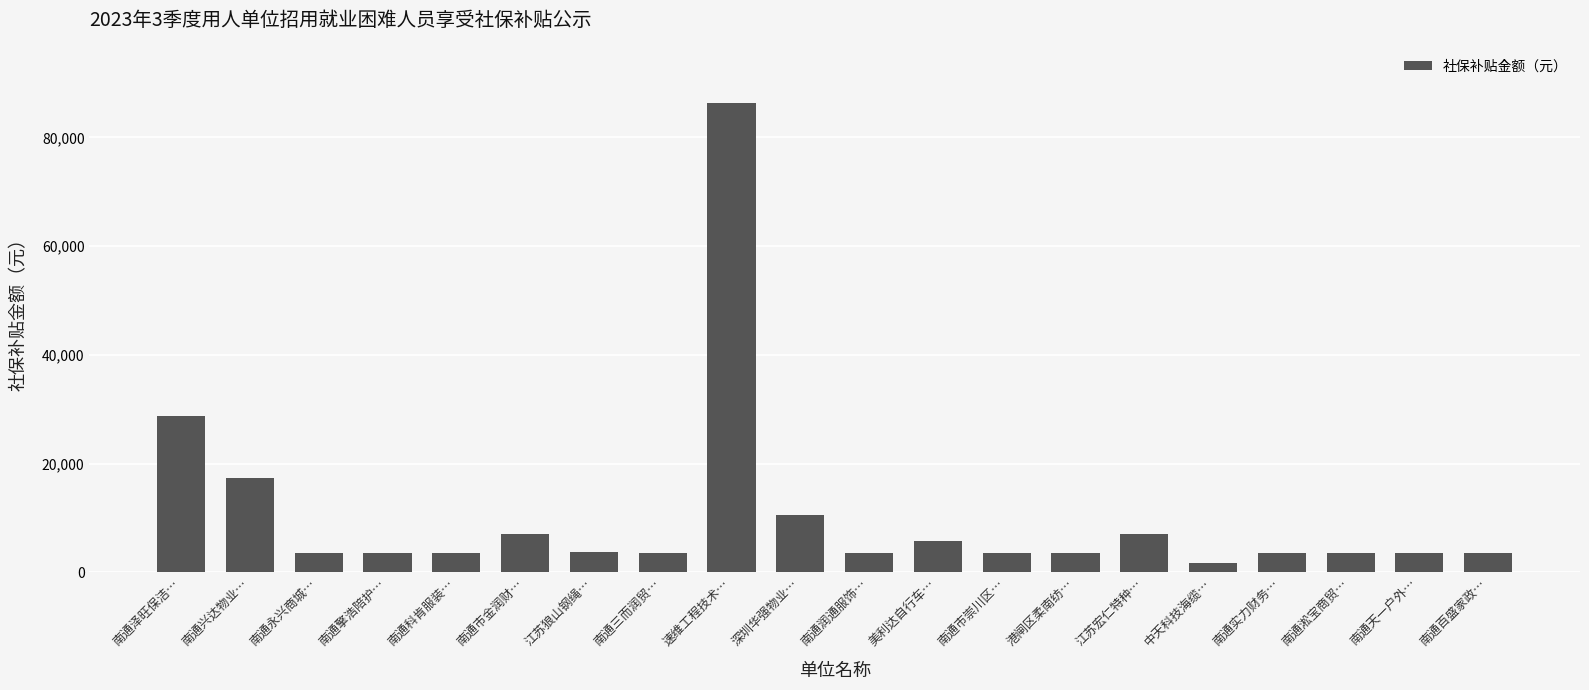

What is the maximum value shown in the chart?

86291.1